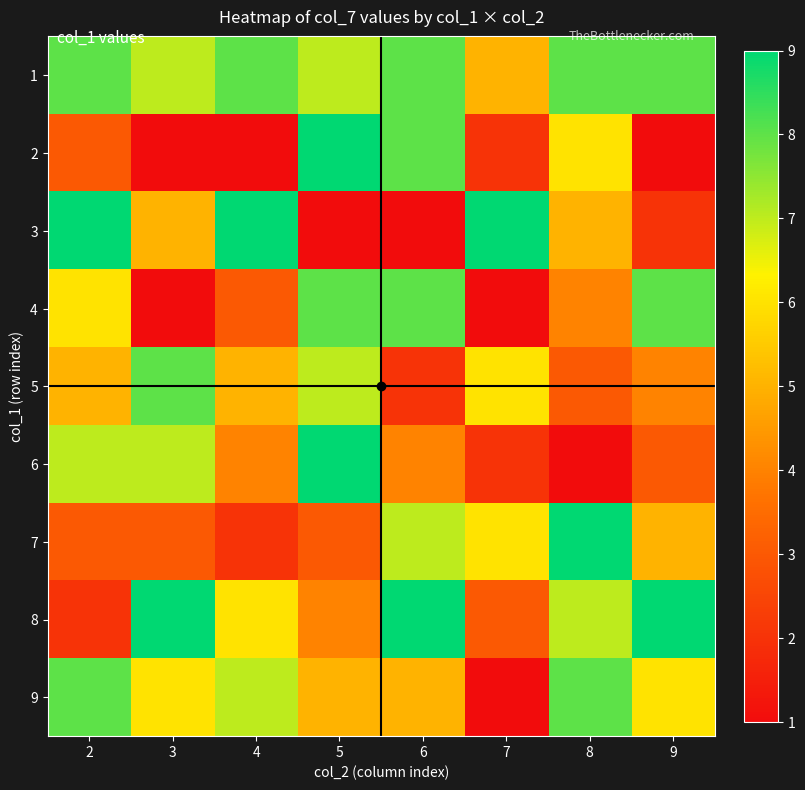

Reading left to right, transcribe all the data shown in this chart.

1: 2=8	3=7	4=8	5=7	6=8	7=5	8=8	9=8
2: 2=3	3=1	4=1	5=9	6=8	7=2	8=6	9=1
3: 2=9	3=5	4=9	5=1	6=1	7=9	8=5	9=2
4: 2=6	3=1	4=3	5=8	6=8	7=1	8=4	9=8
5: 2=5	3=8	4=5	5=7	6=2	7=6	8=3	9=4
6: 2=7	3=7	4=4	5=9	6=4	7=2	8=1	9=3
7: 2=3	3=3	4=2	5=3	6=7	7=6	8=9	9=5
8: 2=2	3=9	4=6	5=4	6=9	7=3	8=7	9=9
9: 2=8	3=6	4=7	5=5	6=5	7=1	8=8	9=6